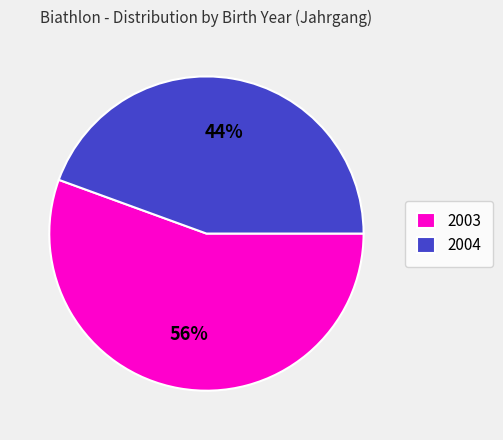

To the nearest percent, what portion does 2003 represent?

56%